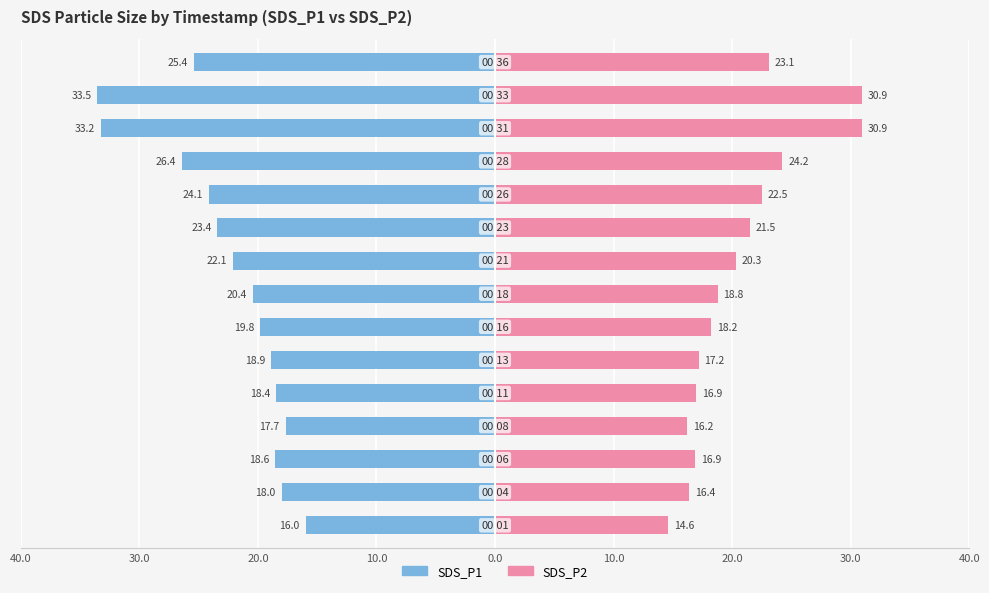

How many bars are there in each group?

2